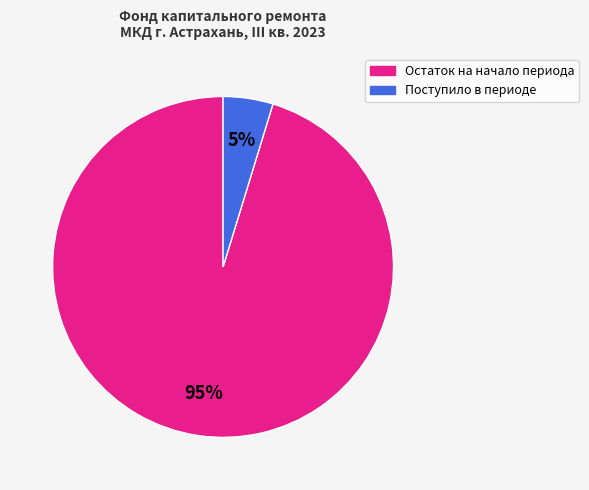

Count the number of slices in the pie.

2